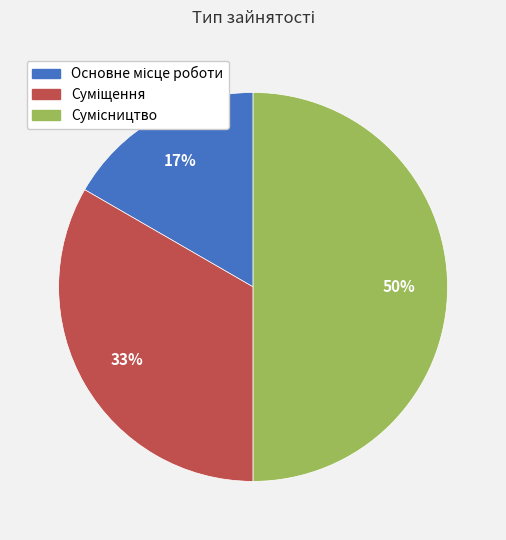

To the nearest percent, what is the difference between the largest and smallest slice percentages?

33%